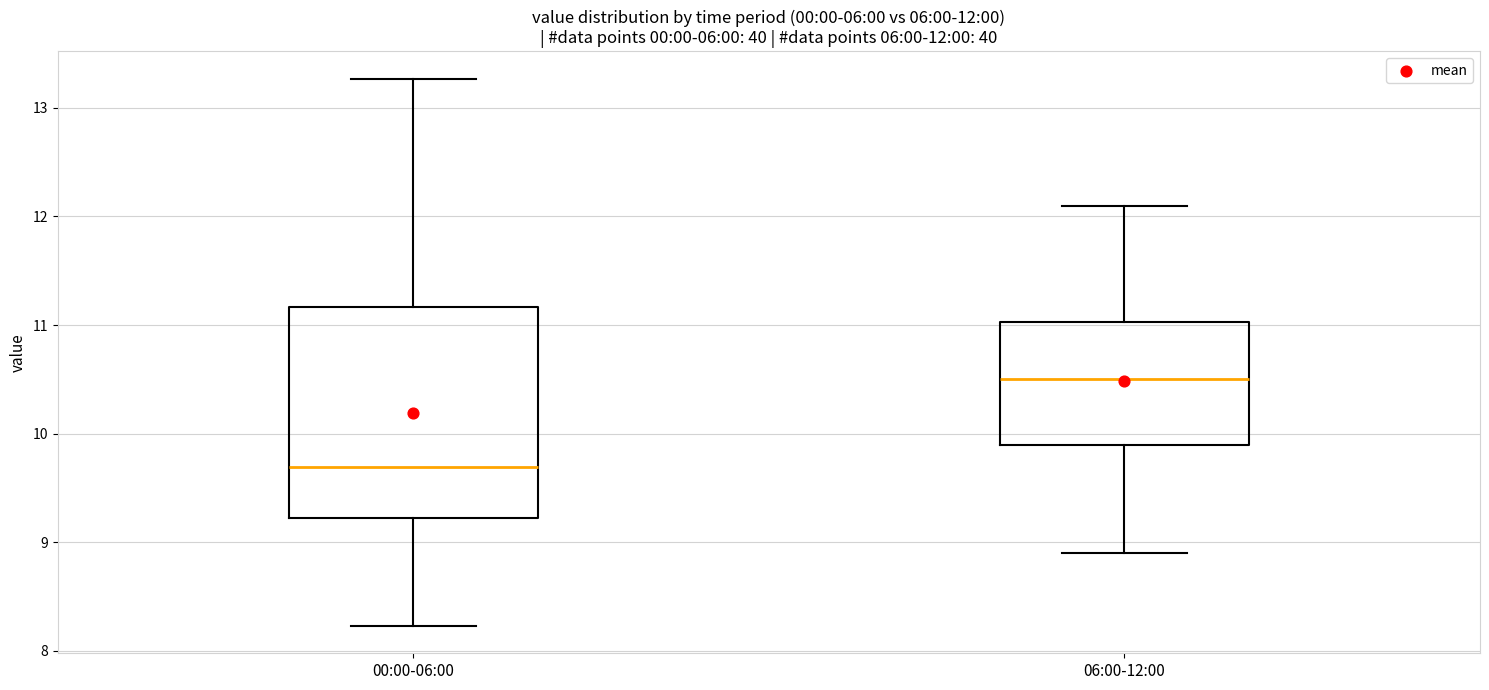

Comparing the boxes themselves (not the whiskers), which one is the tallest?

00:00-06:00